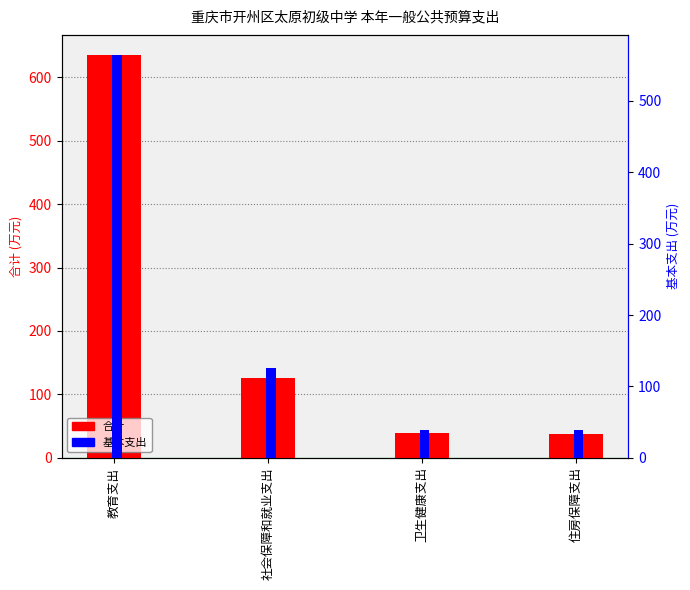

Reading left to right, what are all the values shown in this chart?

合计: 635.0	125.6	38.9	38.2
基本支出: 564.4	125.6	38.9	38.2